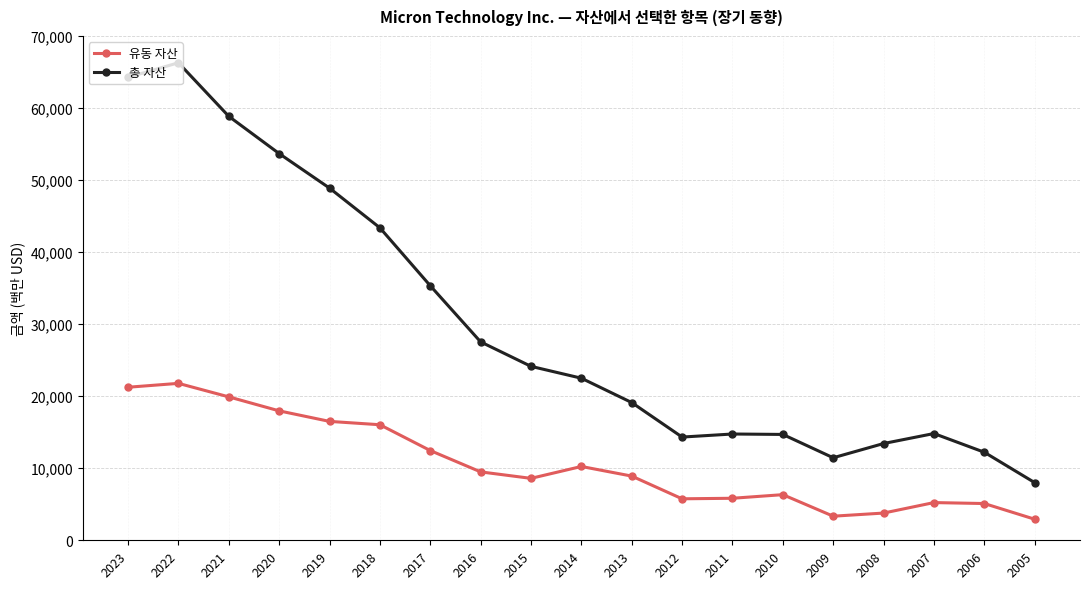

How many categories are shown in the chart?

19